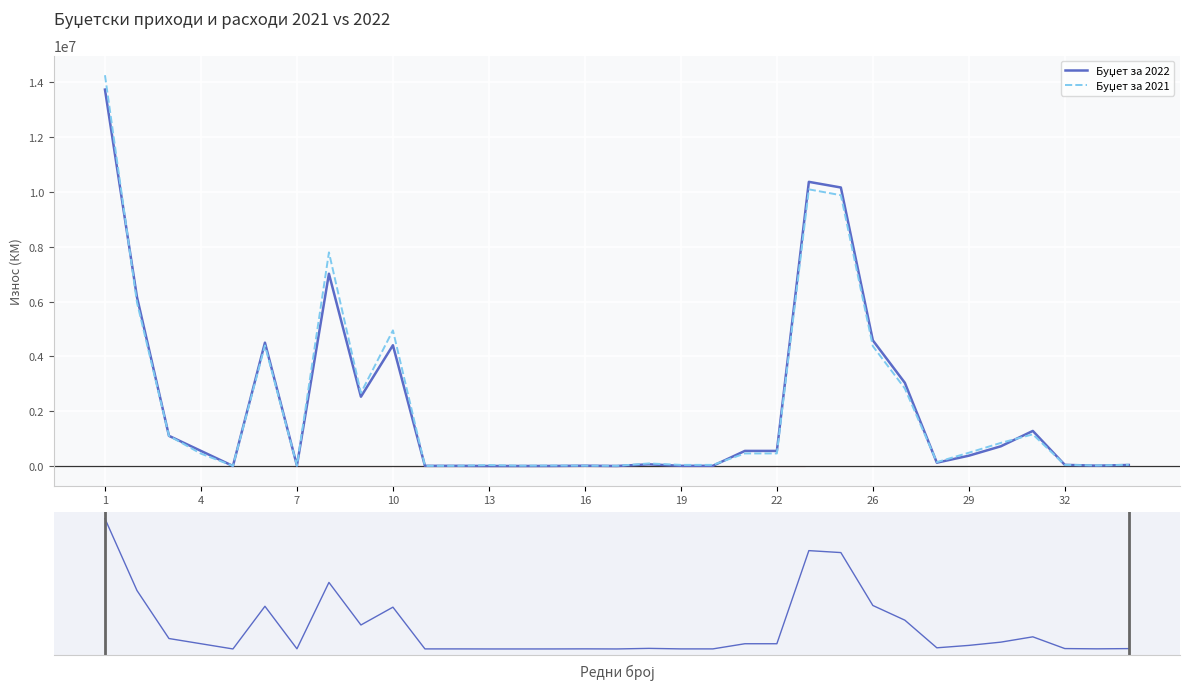

What are all the series names shown in the legend?

Буџет за 2022, Буџет за 2021